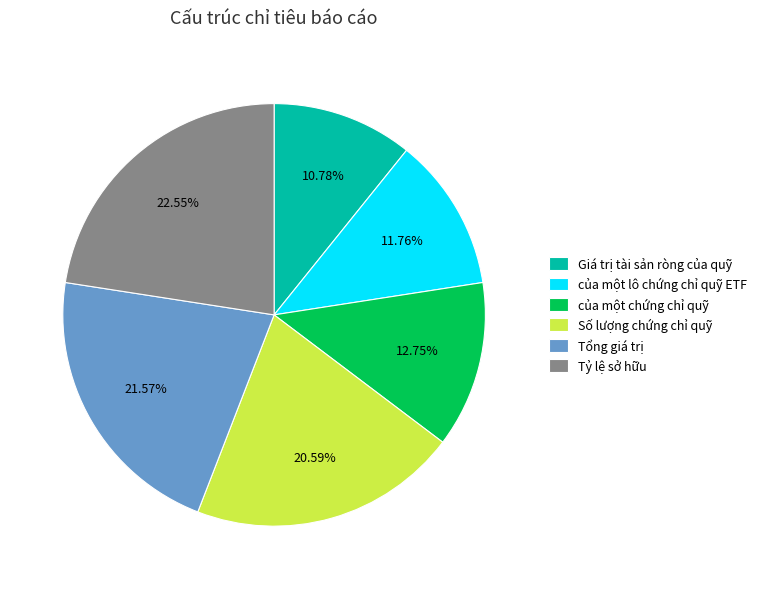

Rank the categories by value from highest to lowest.

Tỷ lệ sở hữu, Tổng giá trị, Số lượng chứng chỉ quỹ, của một chứng chỉ quỹ, của một lô chứng chỉ quỹ ETF, Giá trị tài sản ròng của quỹ